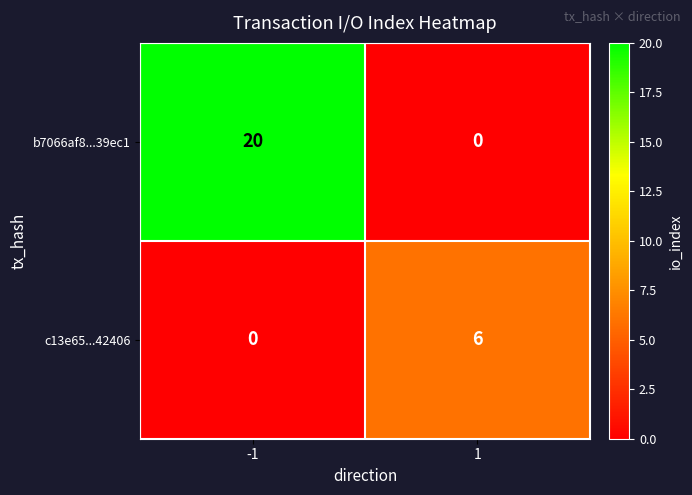

Is it true that c13e65...42406 equals 0 at -1?

True